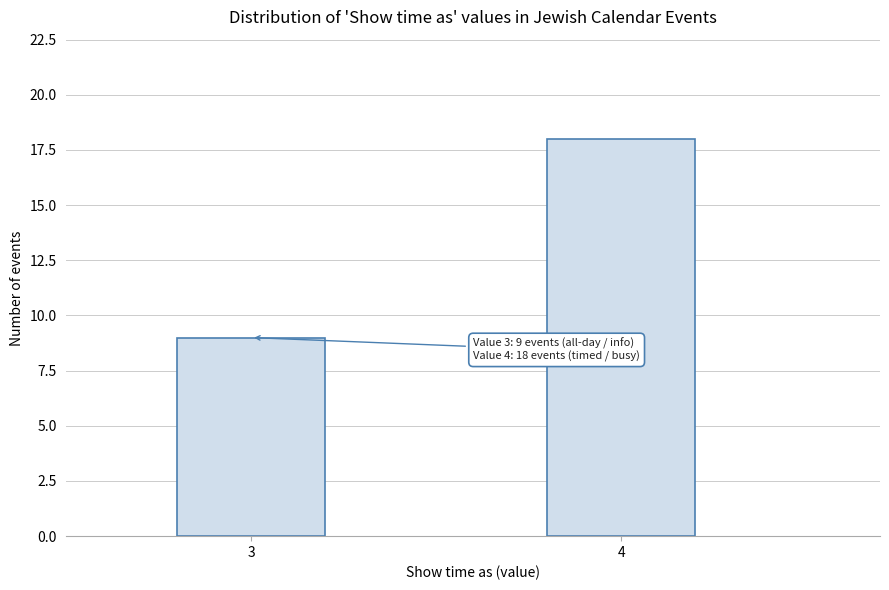

Reading left to right, list all the values displayed in this chart.

9	18